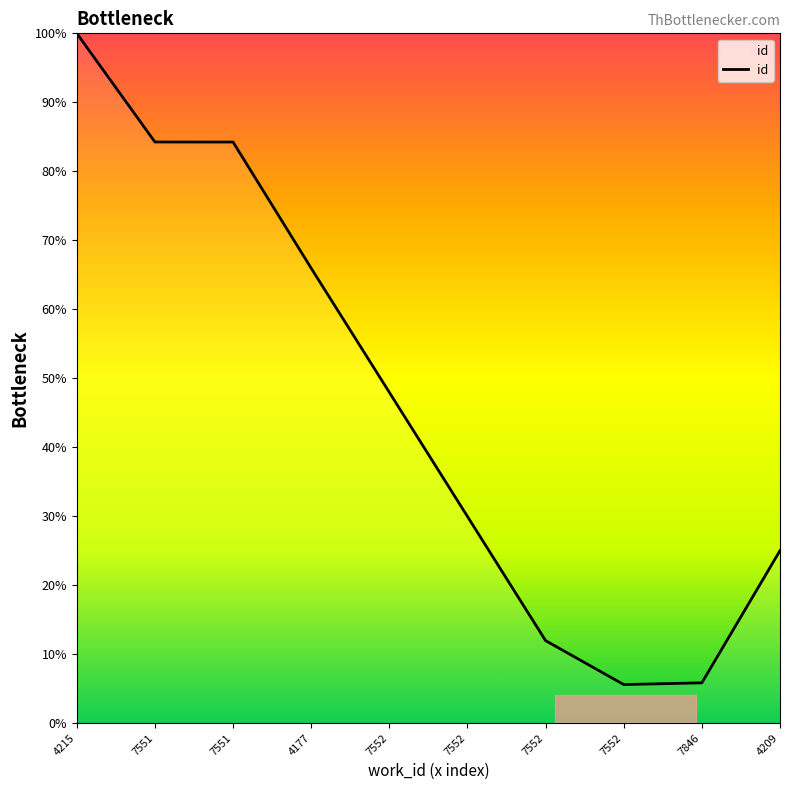

Does the chart have visible grid lines?

No